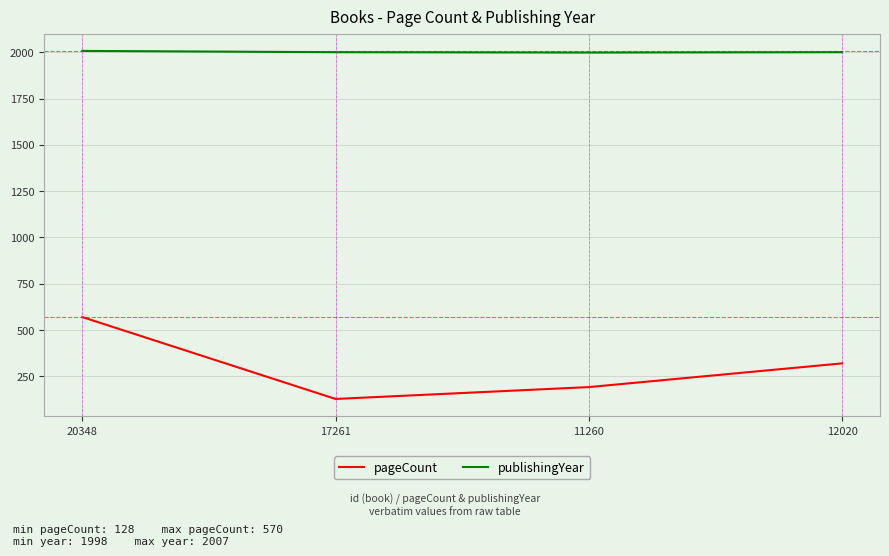

Rank the series by their average value, from highest to lowest.

publishingYear, pageCount